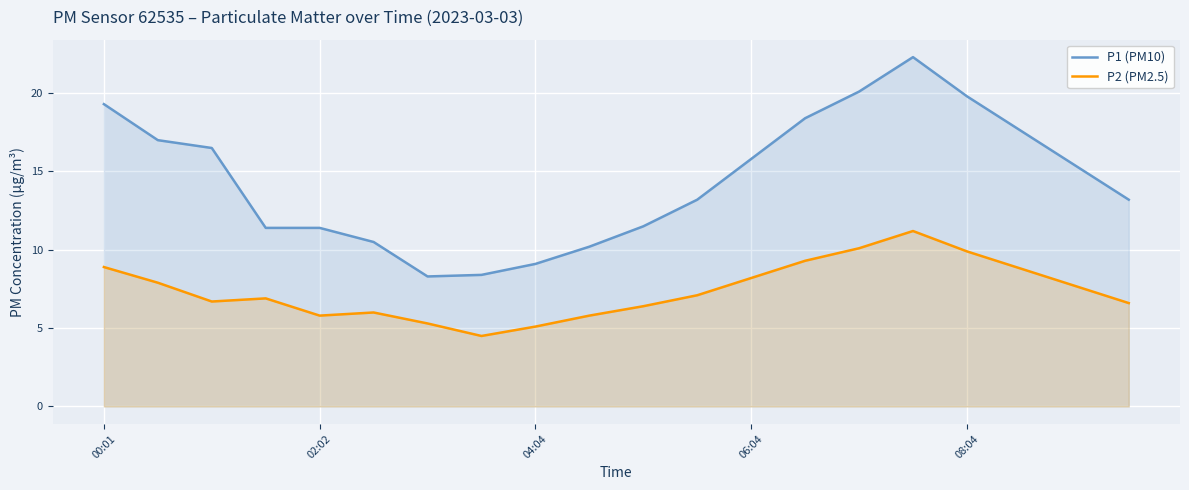

What is the smallest value displayed?

4.5